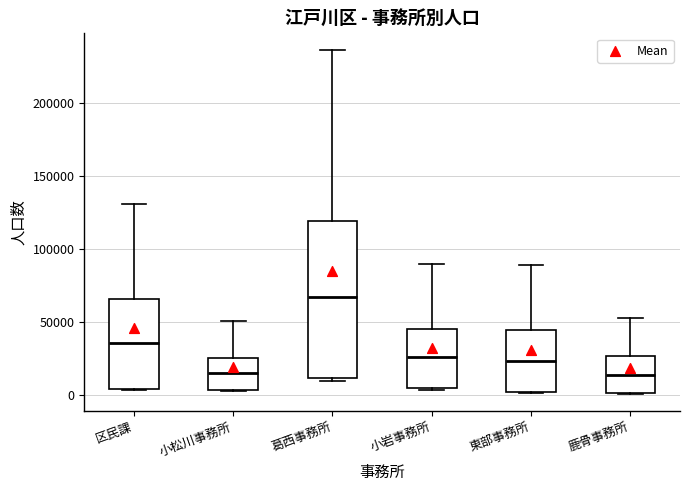

Where does the upper whisker of the box for 小岩事務所 end on the y-axis? The values are not printed on the chart, so give them approximately, as read against the axis.

90000